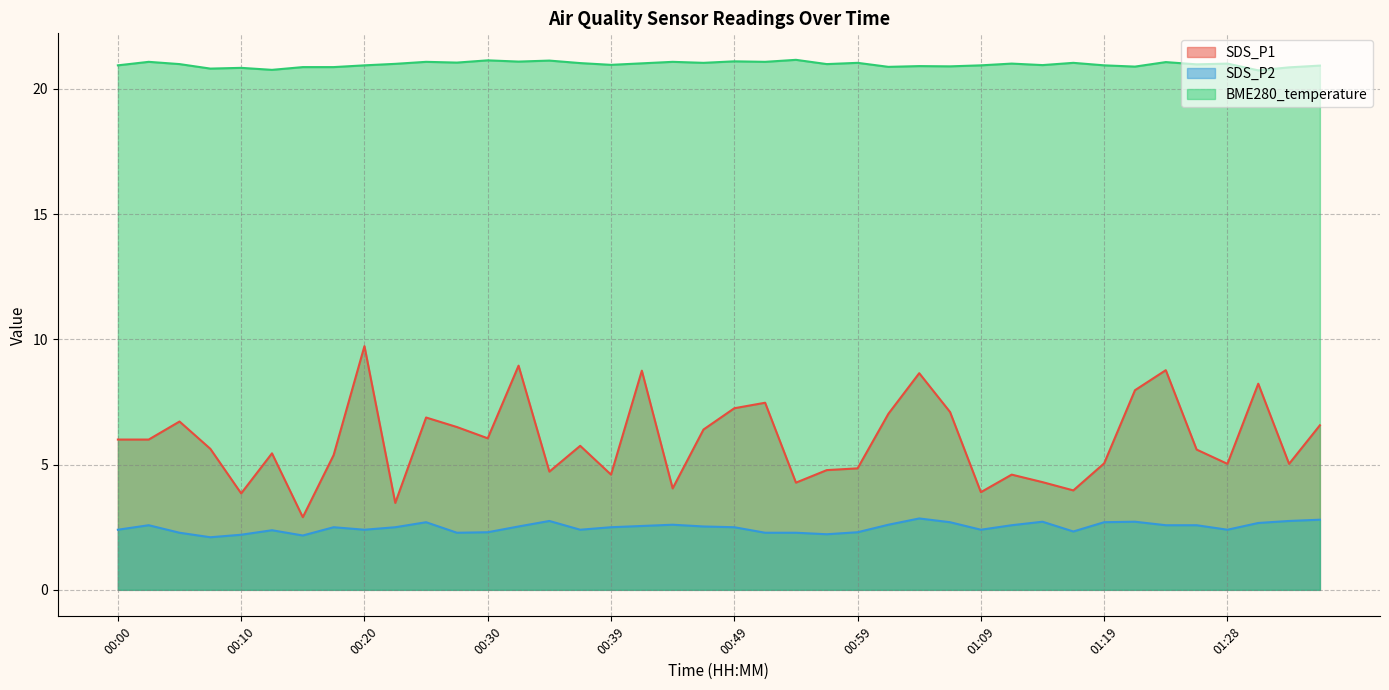

List the labels in order of SDS_P1 value, smallest first.

00:15, 00:22, 00:10, 01:09, 01:16, 00:44, 00:54, 01:14, 00:39, 01:11, 00:35, 00:57, 00:59, 01:28, 01:33, 01:19, 00:17, 00:12, 01:26, 00:07, 00:37, 00:00, 00:03, 00:30, 00:47, 00:27, 01:36, 00:05, 00:25, 01:02, 01:06, 00:49, 00:52, 01:21, 01:31, 01:04, 00:42, 01:24, 00:32, 00:20